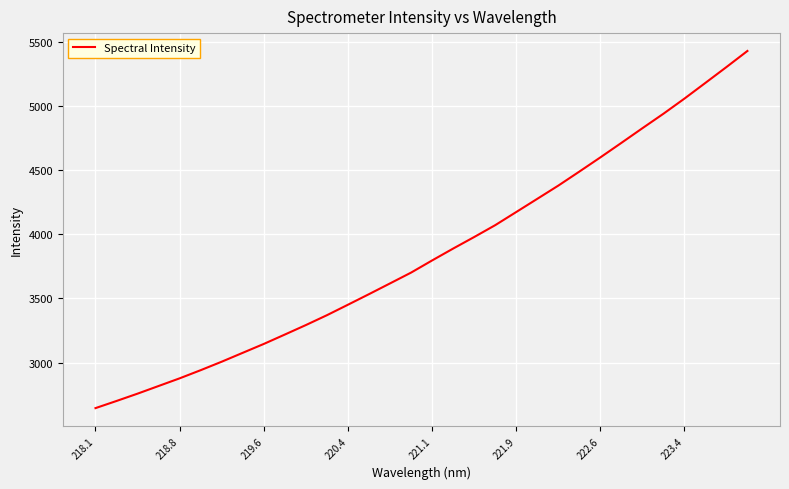

What is the difference between the maximum and minimum values?

2788.1